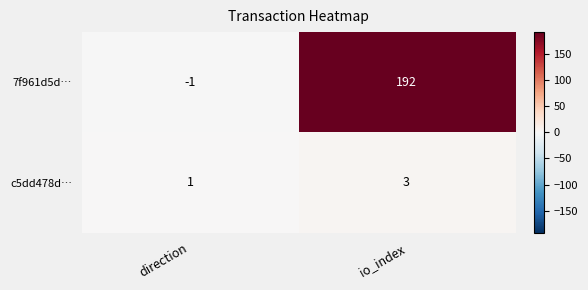

Reading left to right, extract all data points from this chart.

7f961d5d…: -1	192
c5dd478d…: 1	3